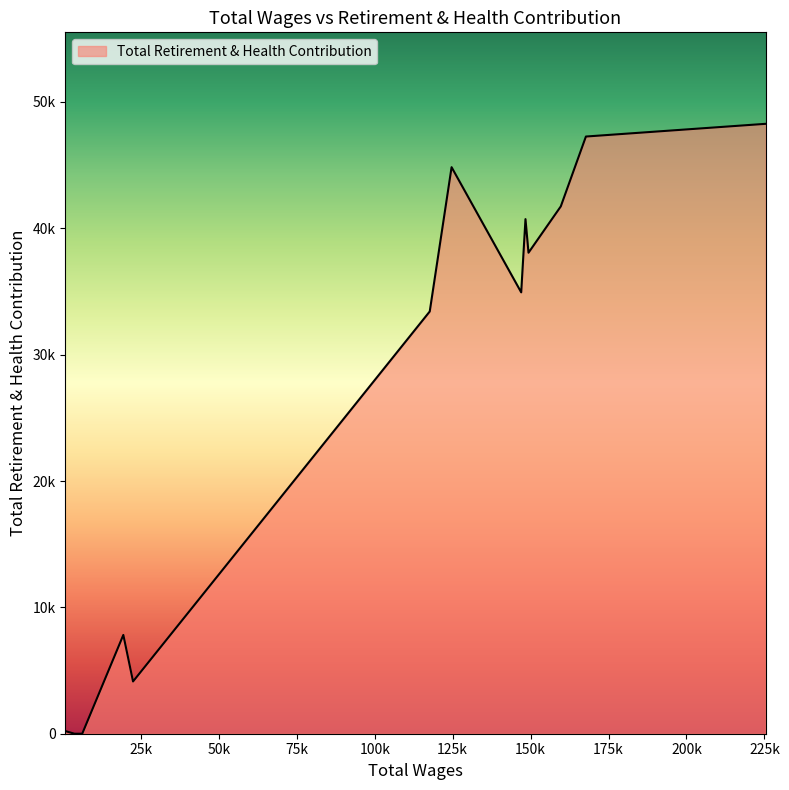

Does the chart display data point markers on the line(s)?

No